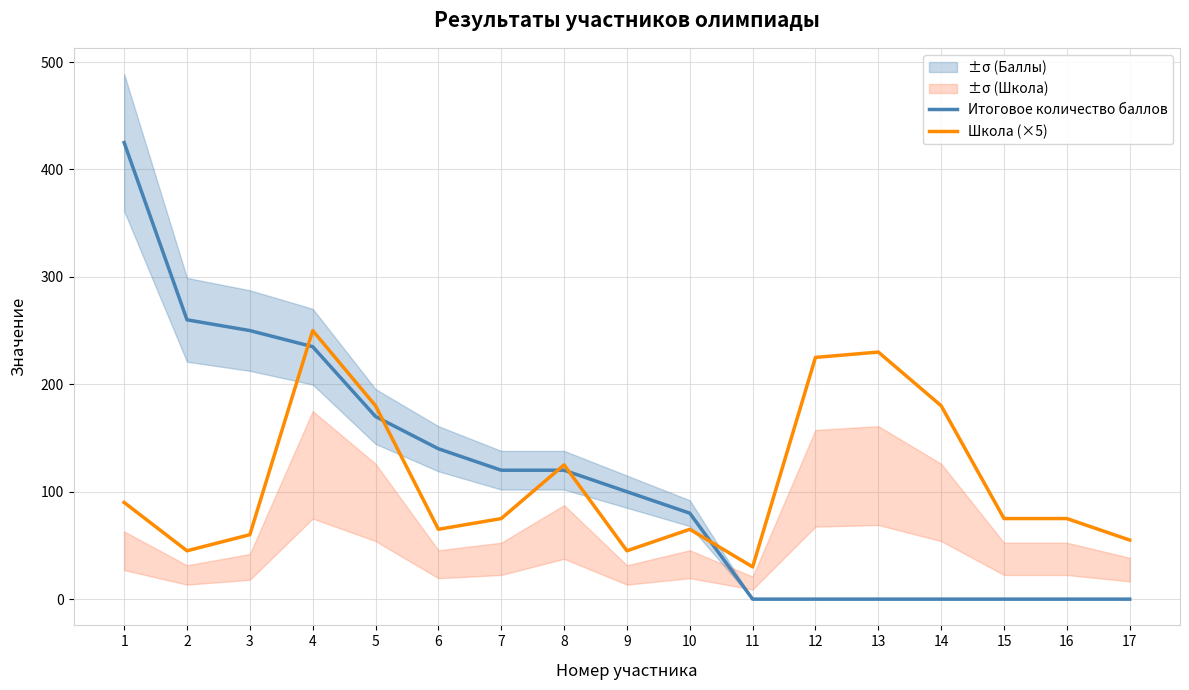

Reading left to right, extract all data points from this chart.

Итоговое количество баллов: 1=425	2=260	3=250	4=235	5=170	6=140	7=120	8=120	9=100	10=80	11=0	12=0	13=0	14=0	15=0	16=0	17=0
Школа (×5): 1=90	2=45	3=60	4=250	5=180	6=65	7=75	8=125	9=45	10=65	11=30	12=225	13=230	14=180	15=75	16=75	17=55